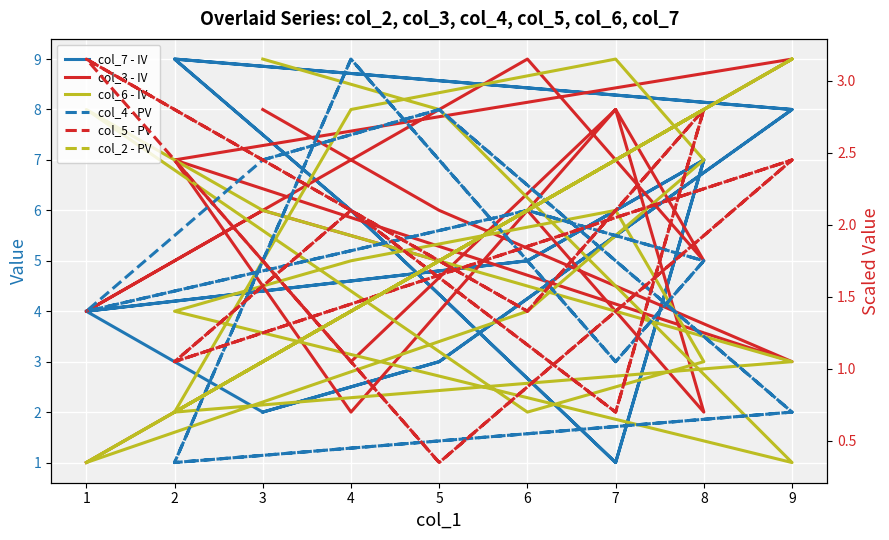

How many interior local valleys does the col_3 - IV series have?

7